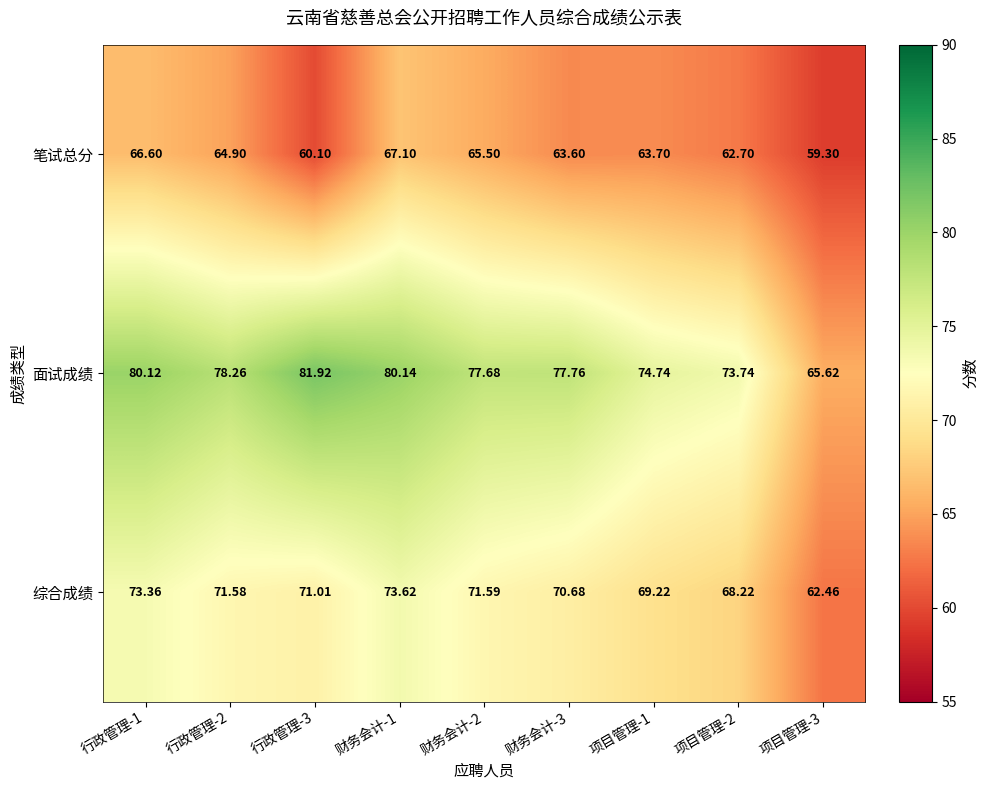

At 财务会计-2, list the series in order from smallest to largest.

笔试总分, 综合成绩, 面试成绩